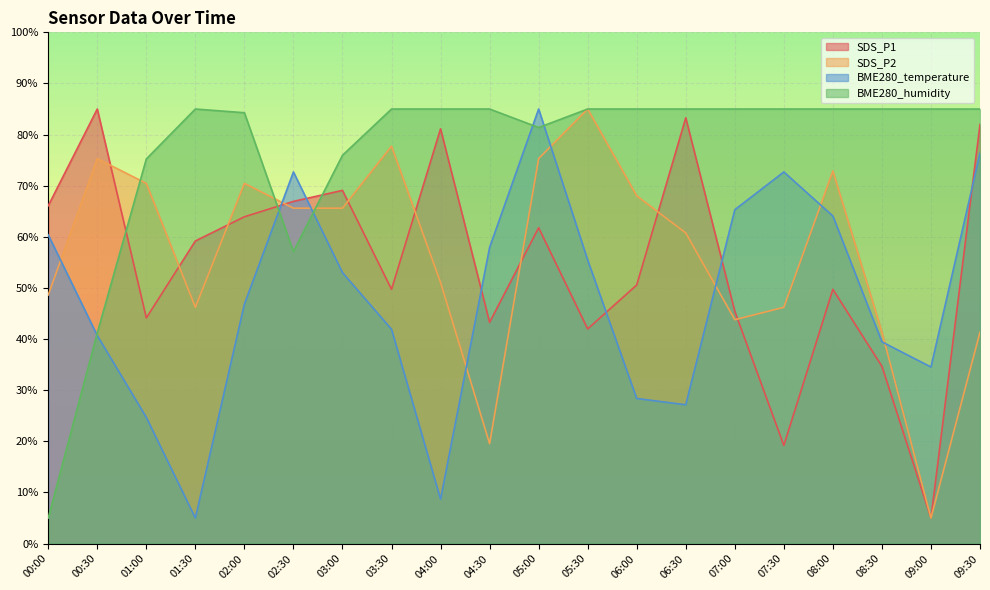

Read the SDS_P1 value at 07:00.

45.4